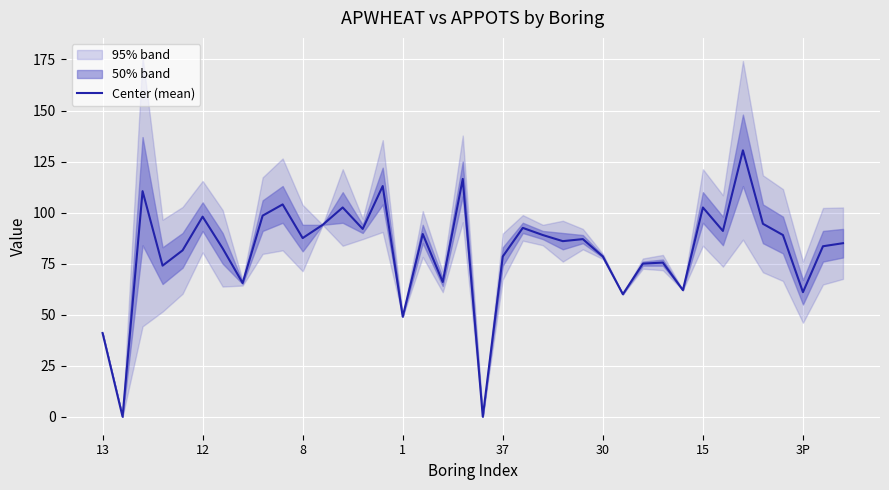

What is the label of the 28th point from the left?

27